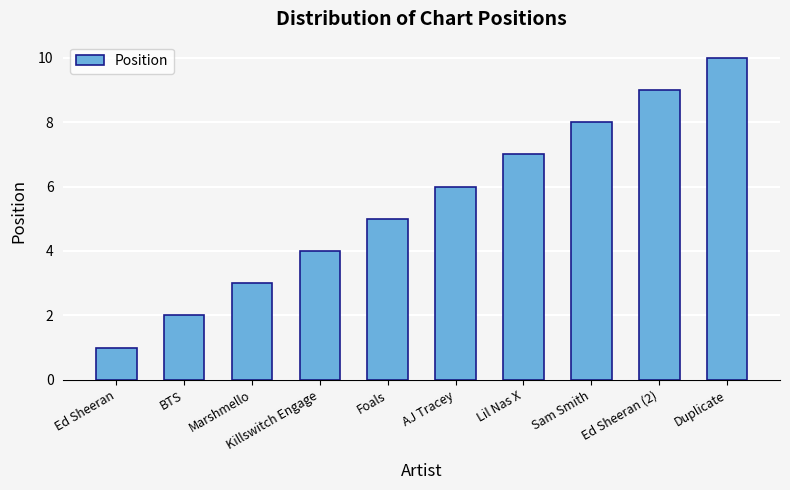

What position from the left is Ed Sheeran?

1